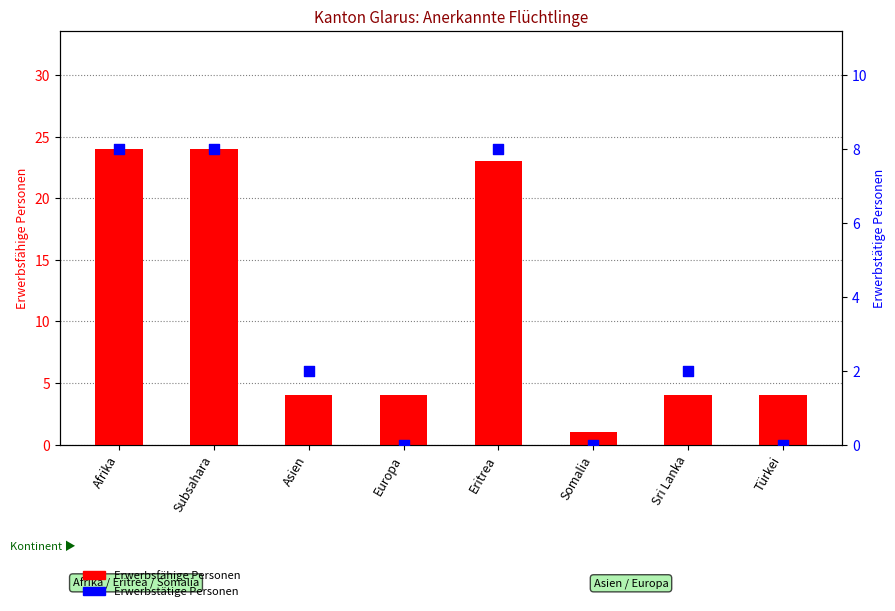

Which series reaches the minimum Y coordinate?

Erwerbstätige Personen